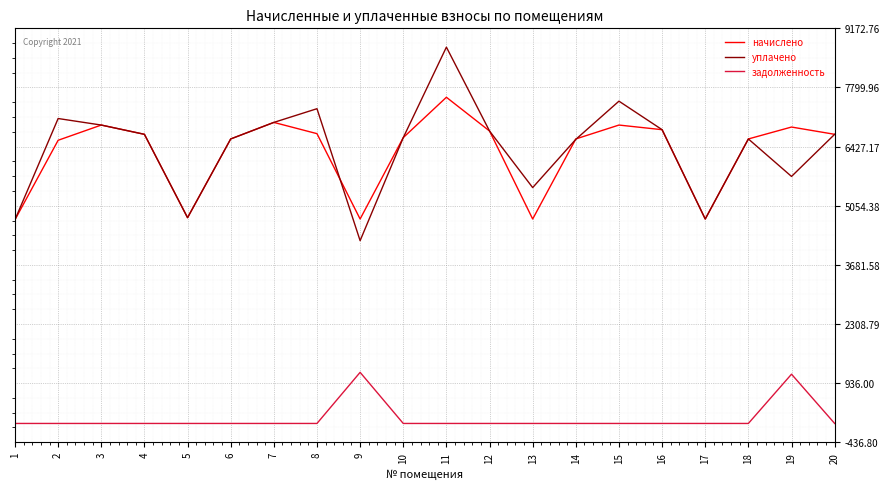

True or false: задолженность has a value of -721.7 at 1.

False